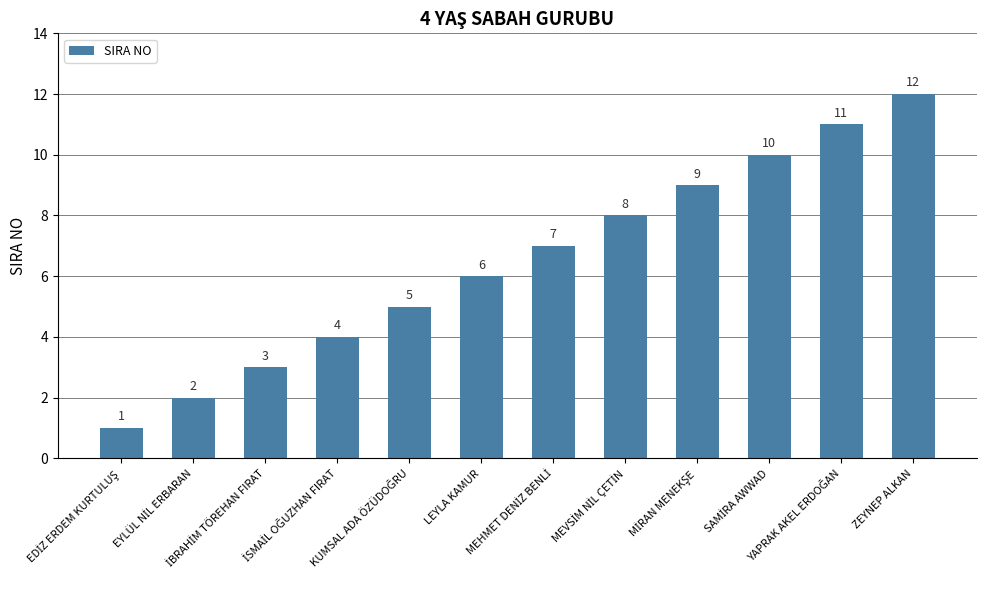

What is the value of the 4th bar from the left?

4